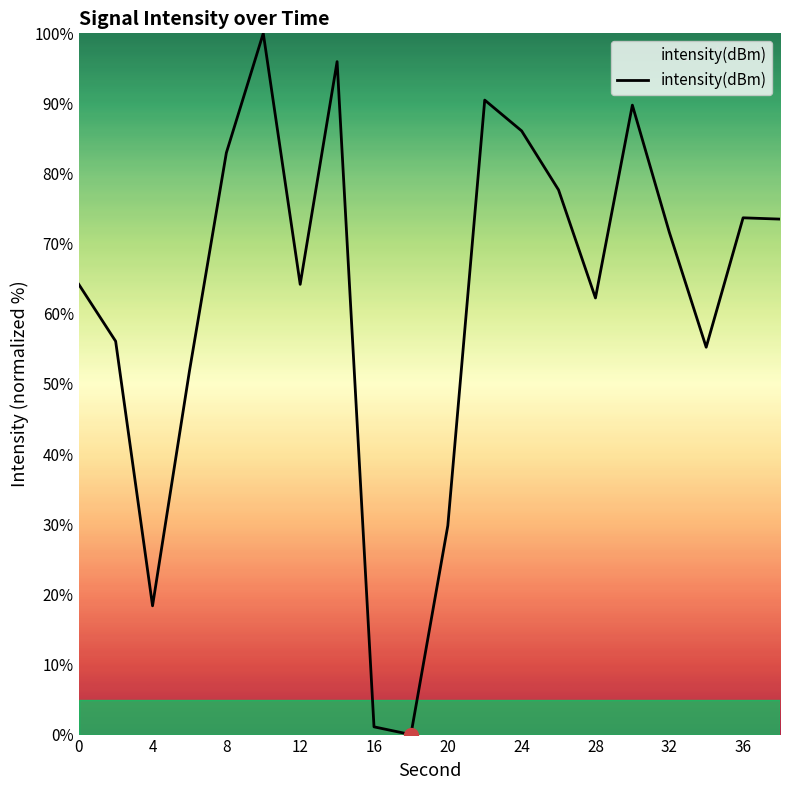

What is the greatest value displayed?

100.0